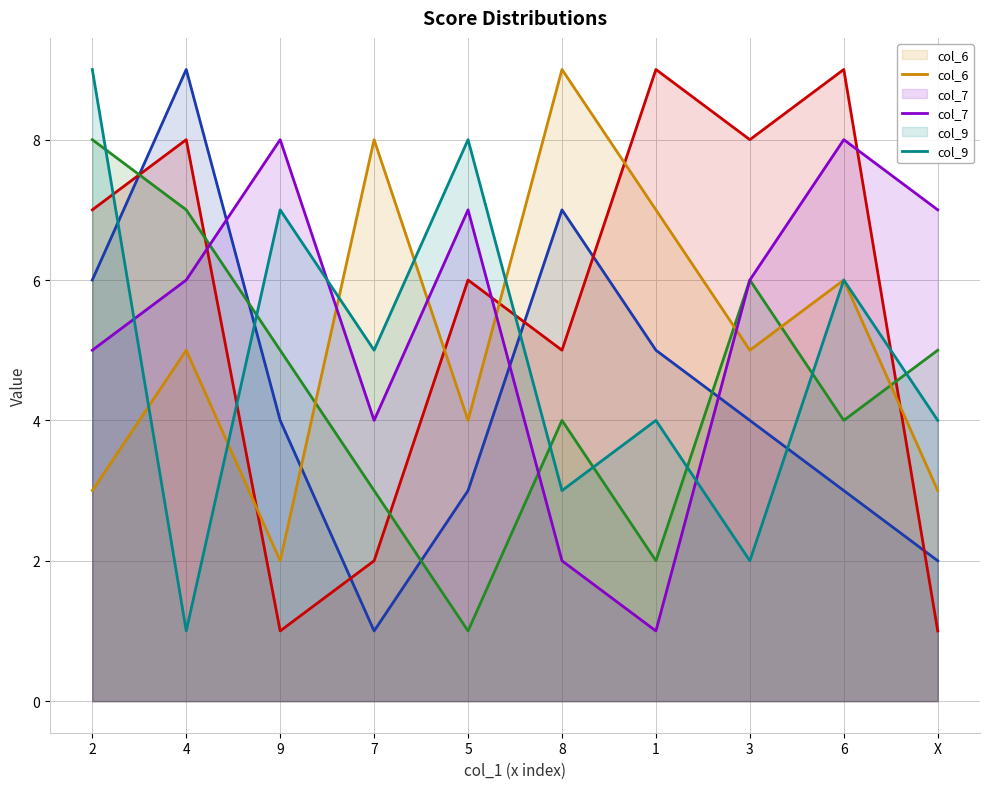

Which category has the highest value in the col_9 (line) series?

2